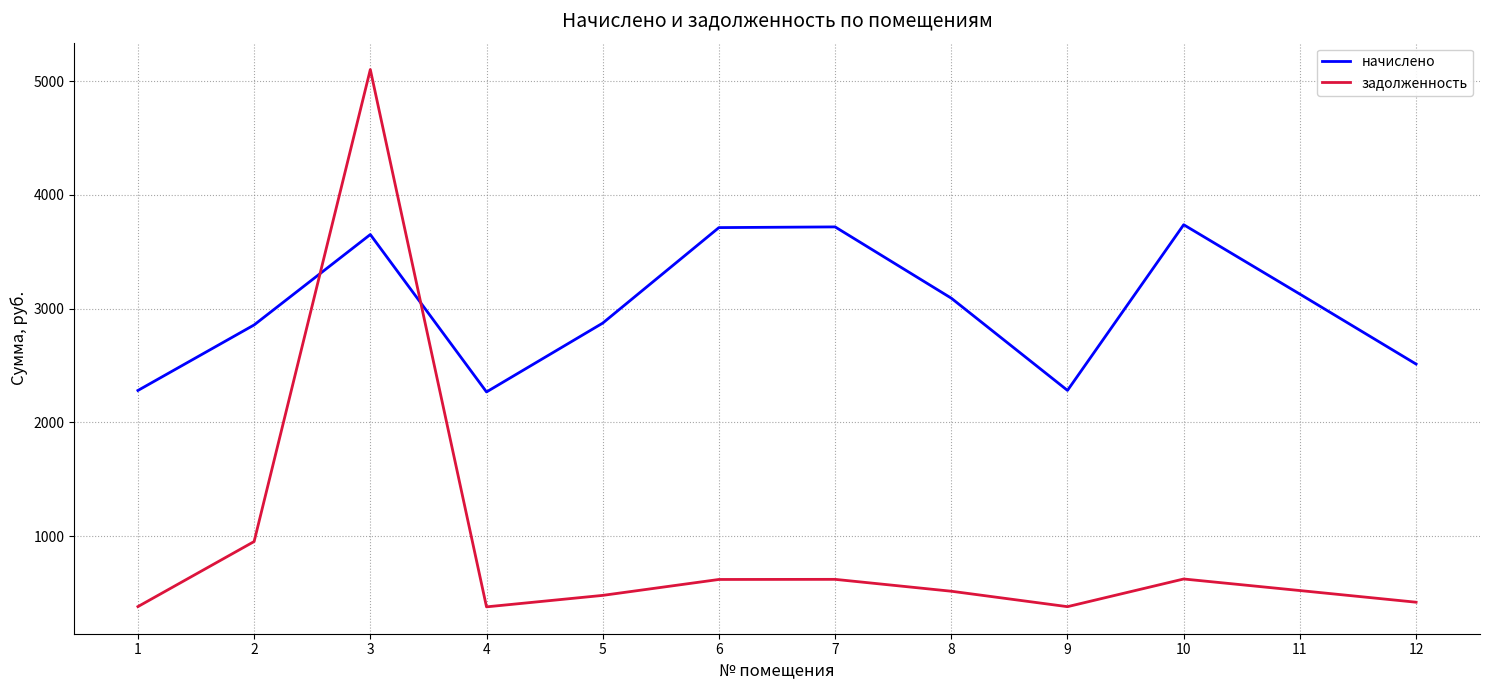

The value of начислено at 4 is 2267.3. True or false?

True